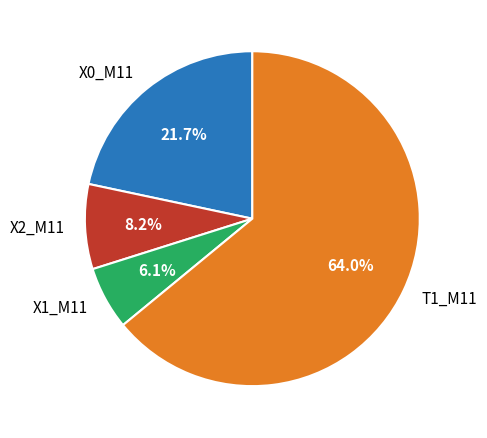

How much of the chart is everything except T1_M11?

36.0%